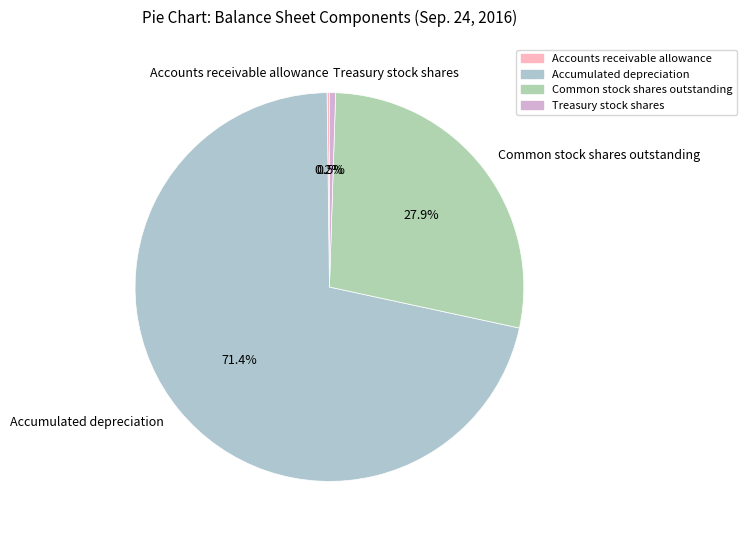

Between Common stock shares outstanding and Accumulated depreciation, which is larger?

Accumulated depreciation